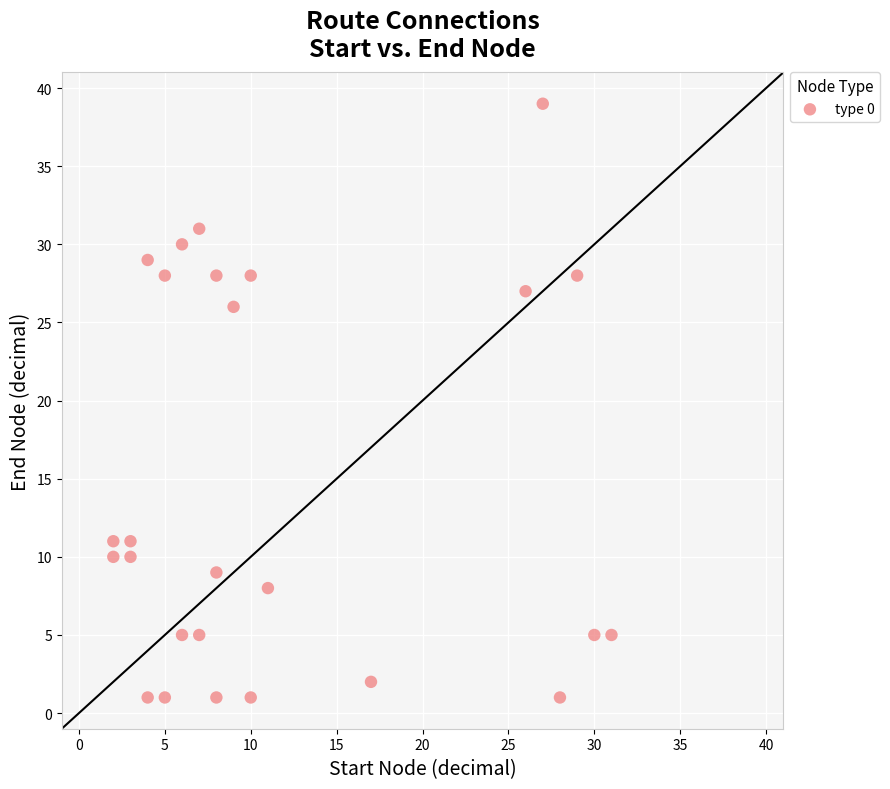

What is the range of X values (max minus min)?

29